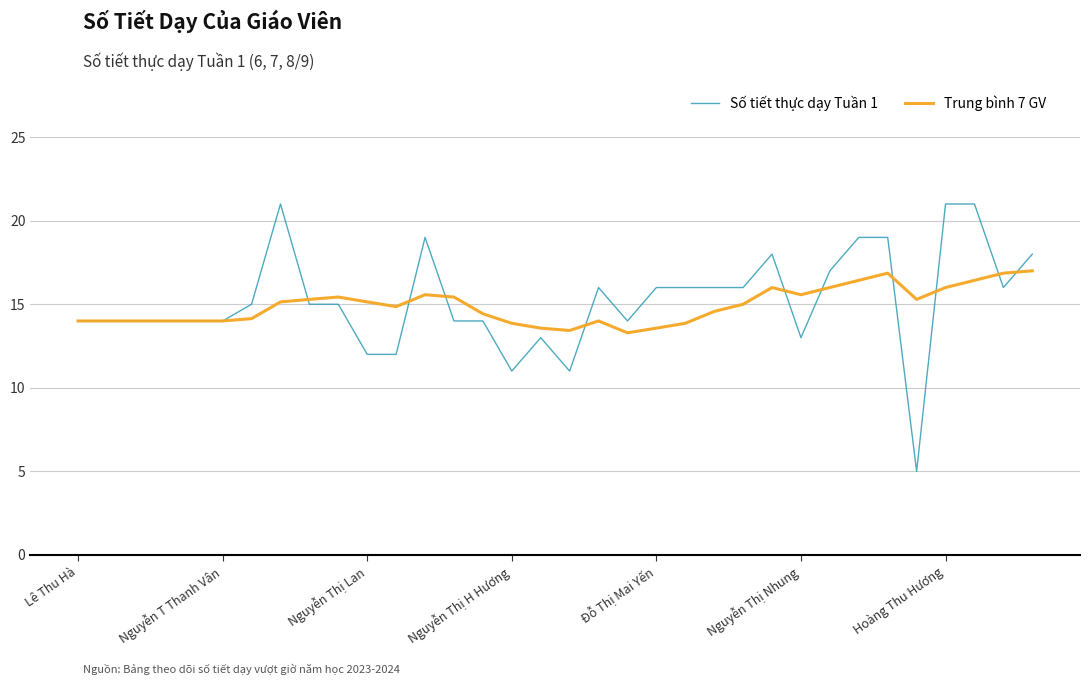

Which series has the largest range (max minus min)?

Số tiết thực dạy Tuần 1